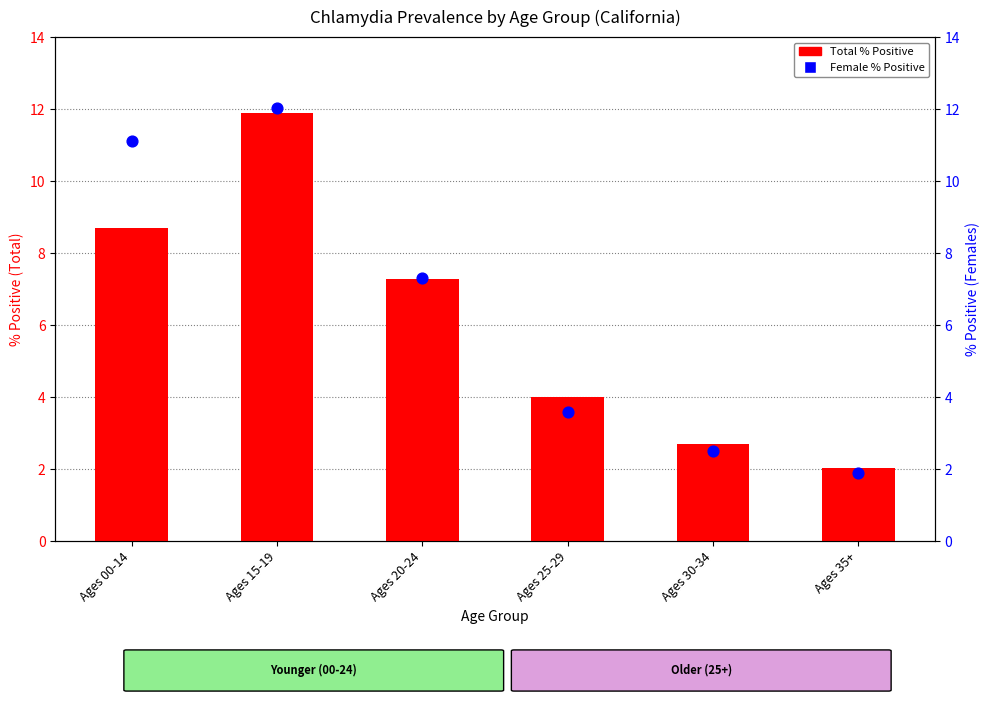

Which series has the largest total across all categories?

Female % Positive